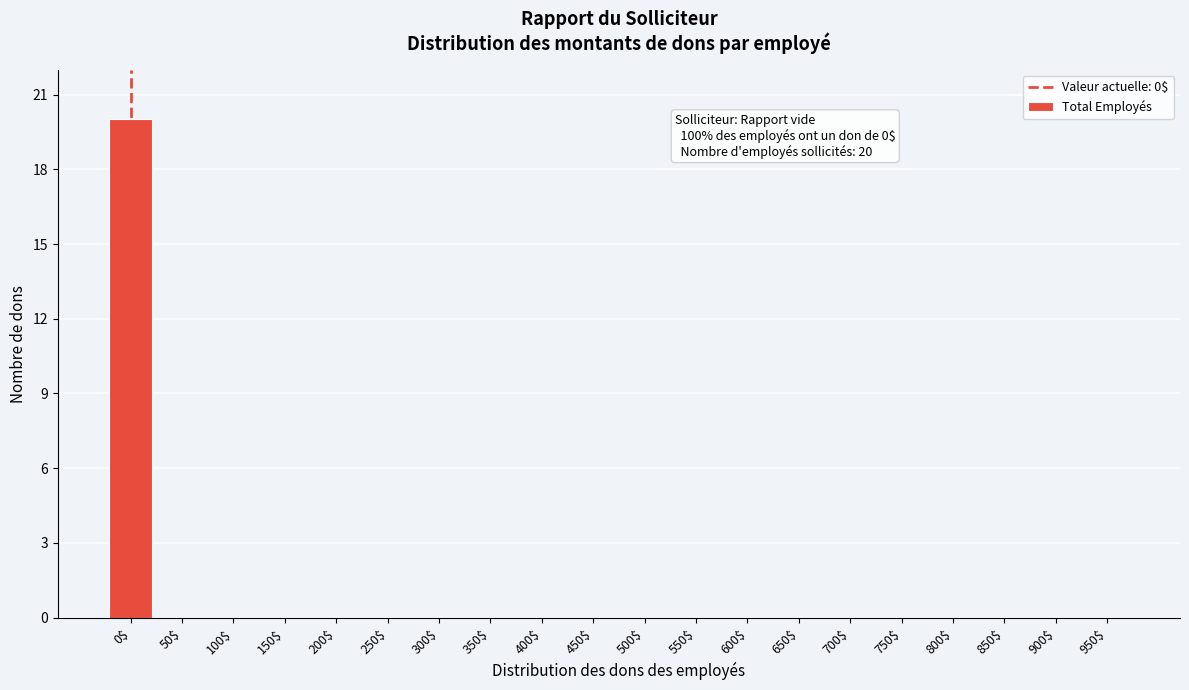

Is it true that the value at 800$ is -11?

False